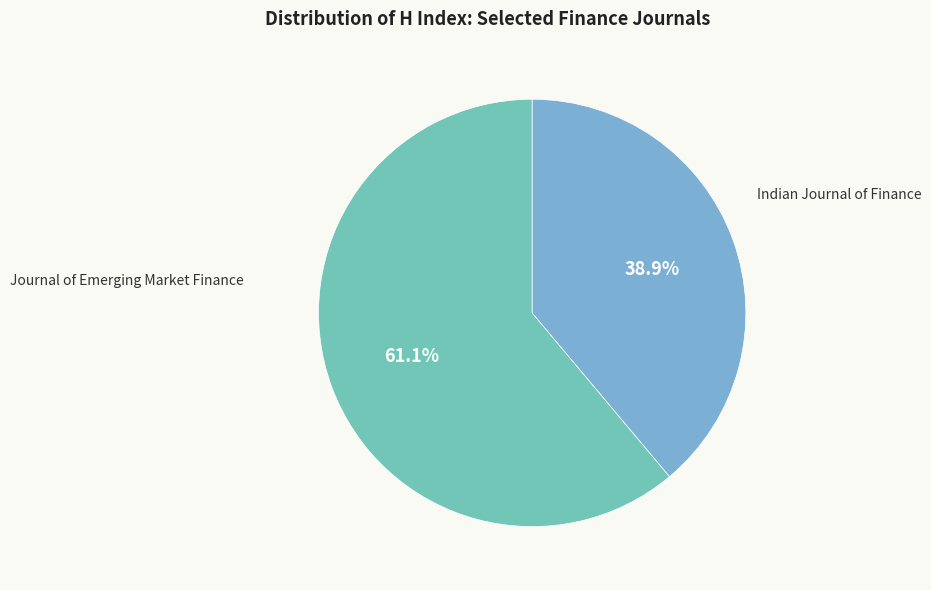

The Indian Journal of Finance slice represents 28% of the pie. True or false?

False